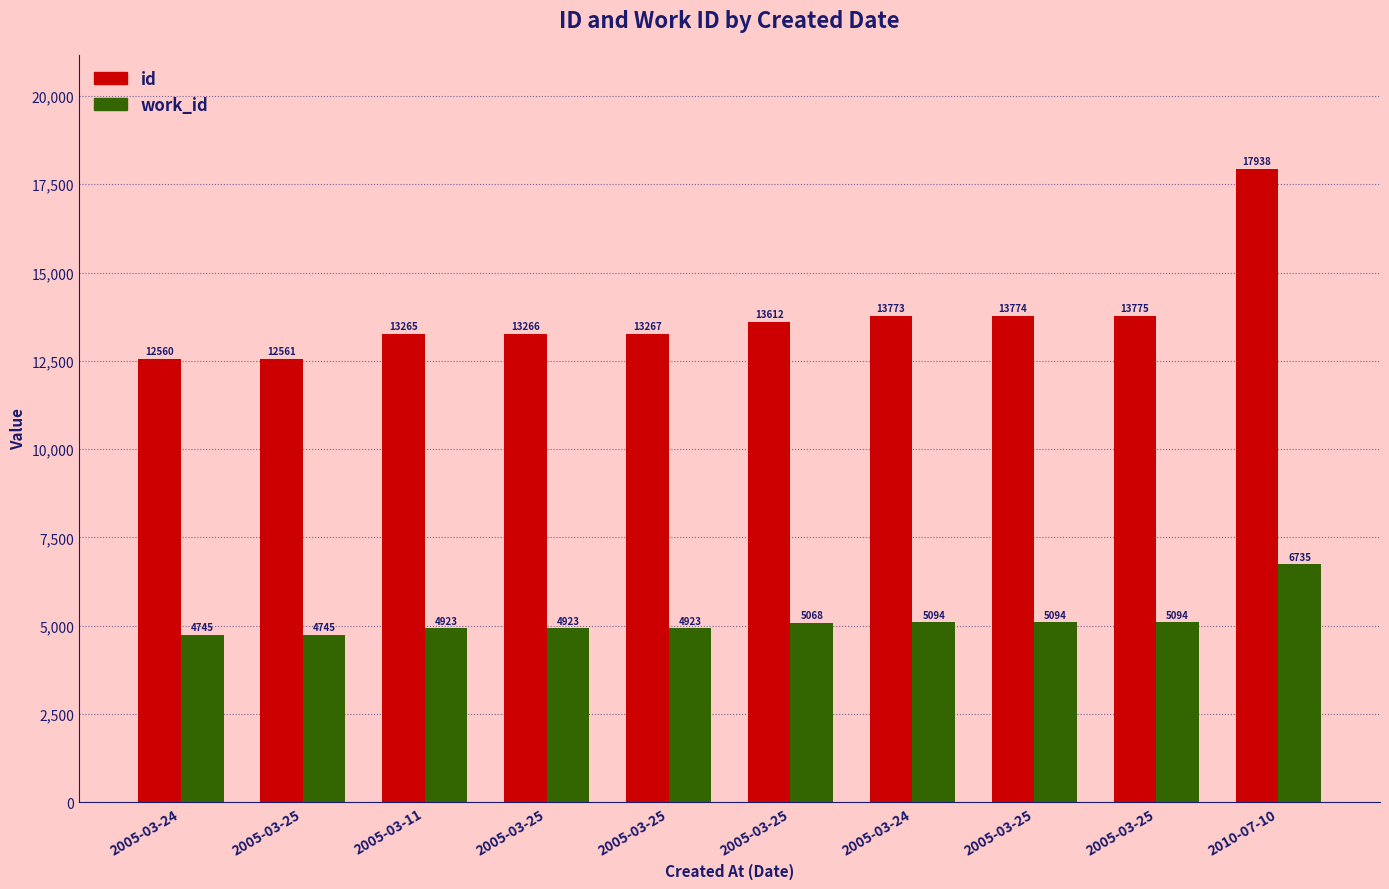

How many groups of bars are there?

10